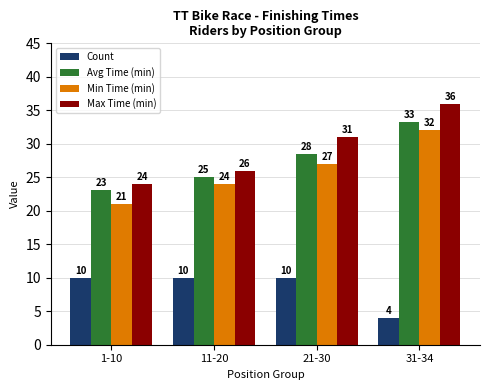

Read the Min Time (min) value at 31-34.

32.0